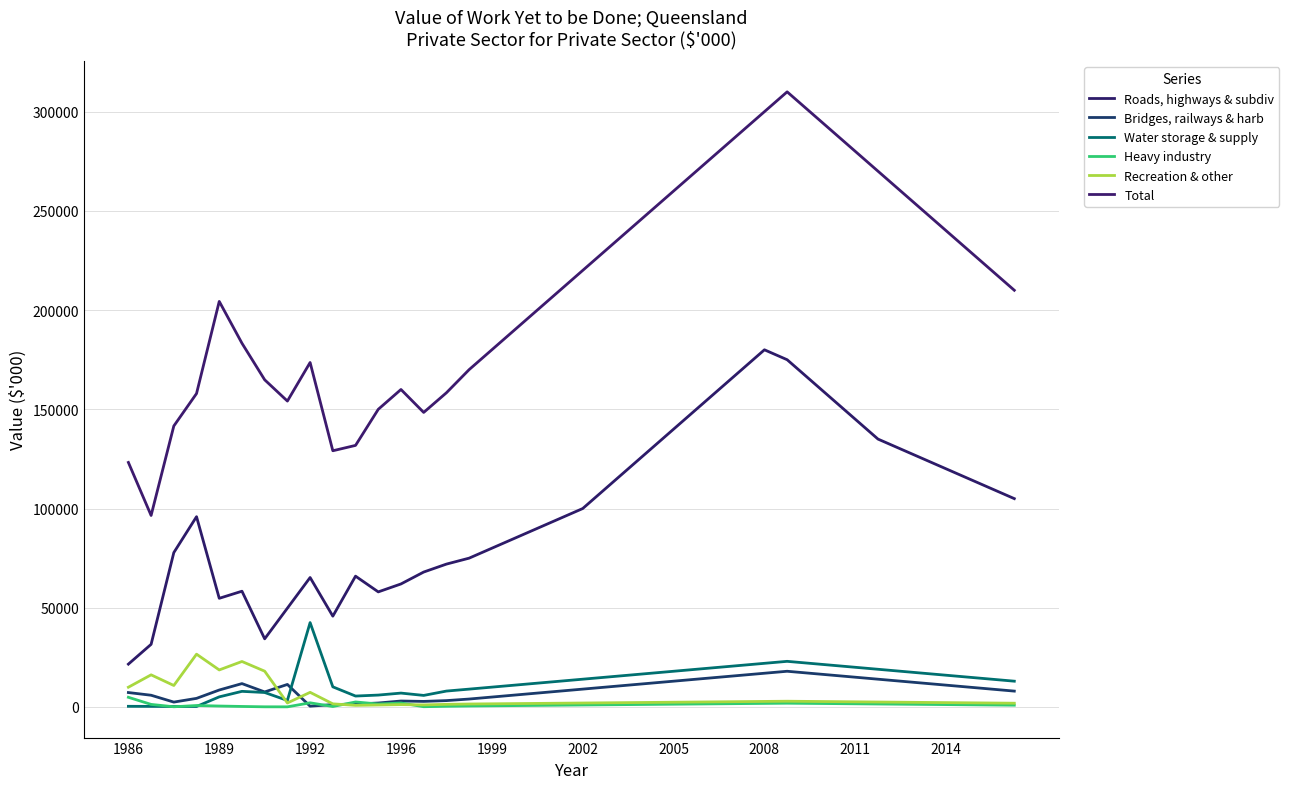

Reading left to right, extract all data points from this chart.

Roads, highways & subdiv: 21596	31571	77802	95897	54760	58341	34345	49794	65241	45766	65925	58000	62000	68000	72000	75000	80000	85000	90000	95000	100000	110000	120000	130000	140000	150000	160000	170000	180000	175000	165000	155000	145000	135000	130000	125000	120000	115000	110000	105000
Bridges, railways & harb: 7277	5917	2463	4337	8551	11782	7583	11359	399	1205	1472	2000	3000	2809	3212	4000	5000	6000	7000	8000	9000	10000	11000	12000	13000	14000	15000	16000	17000	18000	17000	16000	15000	14000	13000	12000	11000	10000	9000	8000
Water storage & supply: 337	297	245	245	5096	7876	7299	3294	42524	10148	5507	6000	7000	5829	8016	9000	10000	11000	12000	13000	14000	15000	16000	17000	18000	19000	20000	21000	22000	23000	22000	21000	20000	19000	18000	17000	16000	15000	14000	13000
Heavy industry: 4880	1301	100	740	476	263	84	73	2101	236	2531	1500	2000	136	350	500	600	700	800	900	1000	1100	1200	1300	1400	1500	1600	1700	1800	1900	1800	1700	1600	1500	1400	1300	1200	1100	1000	900
Recreation & other: 9957	16194	10829	26612	18666	22925	18038	2016	7378	1577	814	1000	1200	1043	1324	1500	1600	1700	1800	1900	2000	2100	2200	2300	2400	2500	2600	2700	2800	2900	2800	2700	2600	2500	2400	2300	2200	2100	2000	1900
Total: 123236	96521	141606	157958	204385	183304	164875	154165	173603	129120	131822	150000	160000	148439	158340	170000	180000	190000	200000	210000	220000	230000	240000	250000	260000	270000	280000	290000	300000	310000	300000	290000	280000	270000	260000	250000	240000	230000	220000	210000